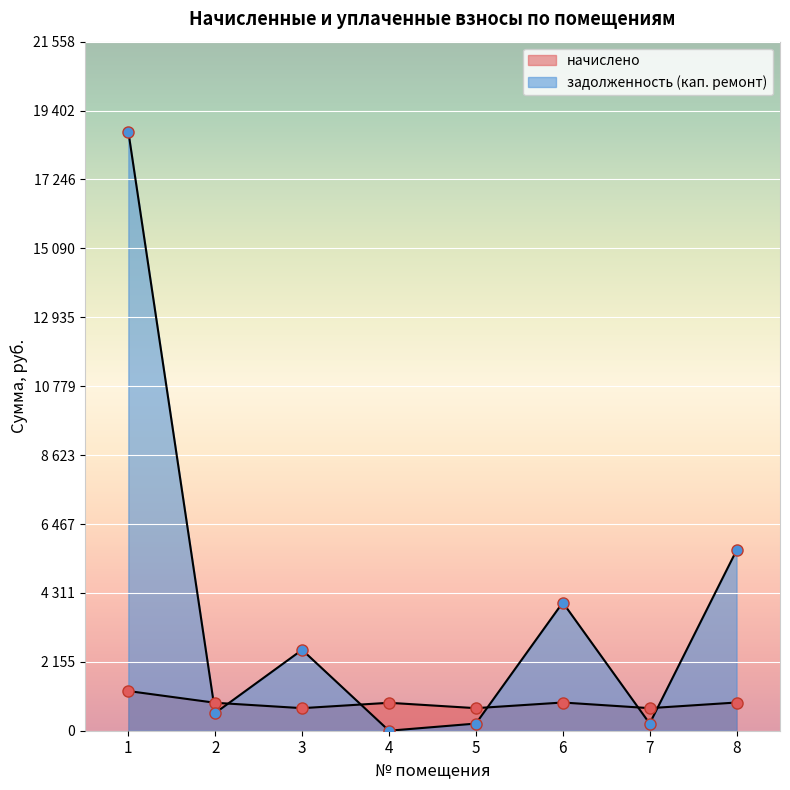

Which series has the largest total across all categories?

задолженность (кап. ремонт)